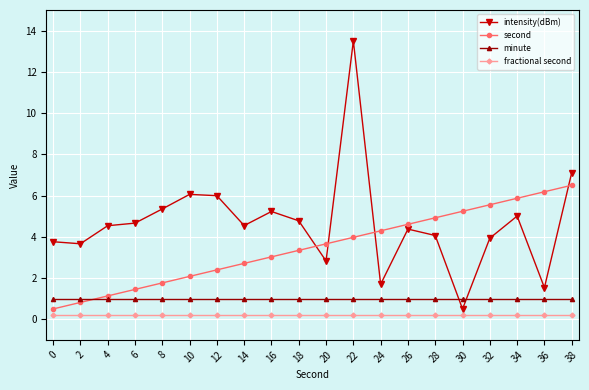

What are all the series names shown in the legend?

intensity(dBm), second, minute, fractional second